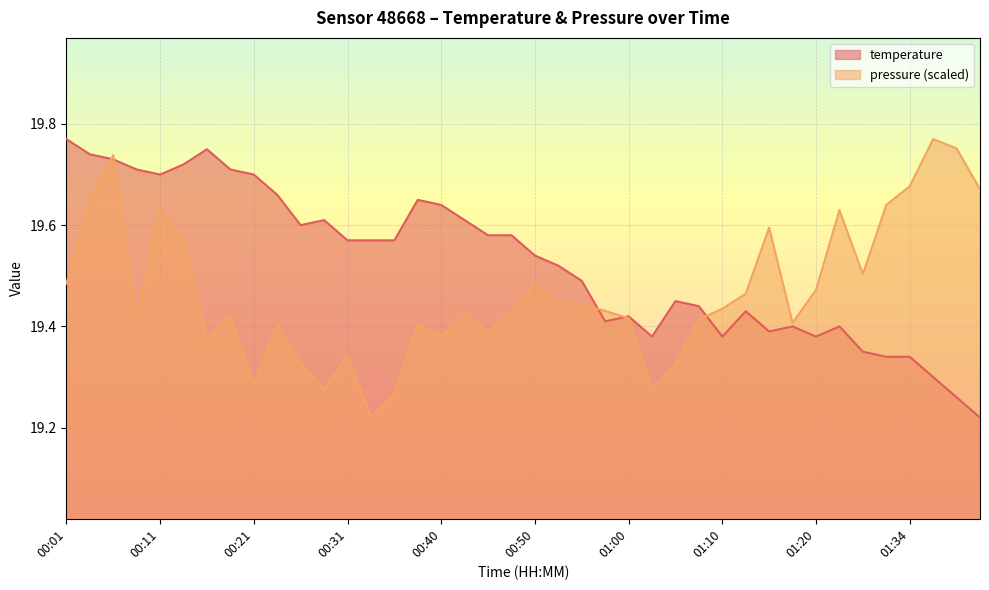

What are all the series names shown in the legend?

temperature, pressure (scaled)